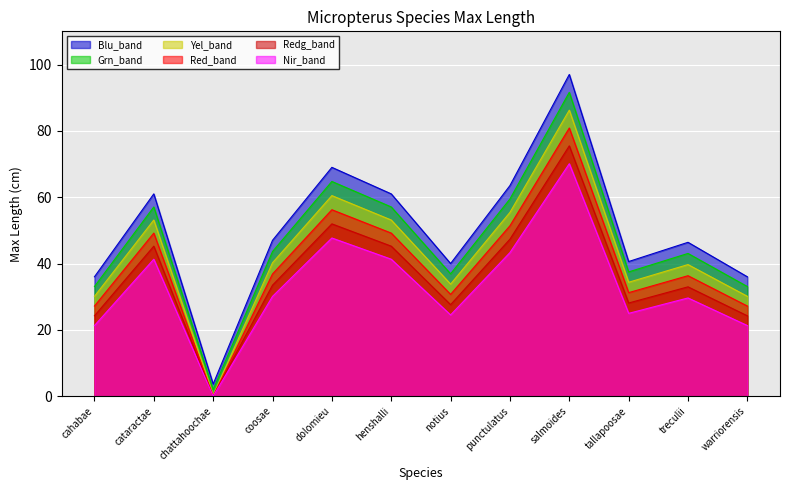

Reading left to right, what are all the values shown in this chart?

cahabae=36.0	cataractae=61.0	chattahoochae=3.7	coosae=47.0	dolomieu=69.0	henshalli=61.0	notius=40.0	punctulatus=63.5	salmoides=97.0	tallapoosae=40.6	treculii=46.4	warriorensis=36.0